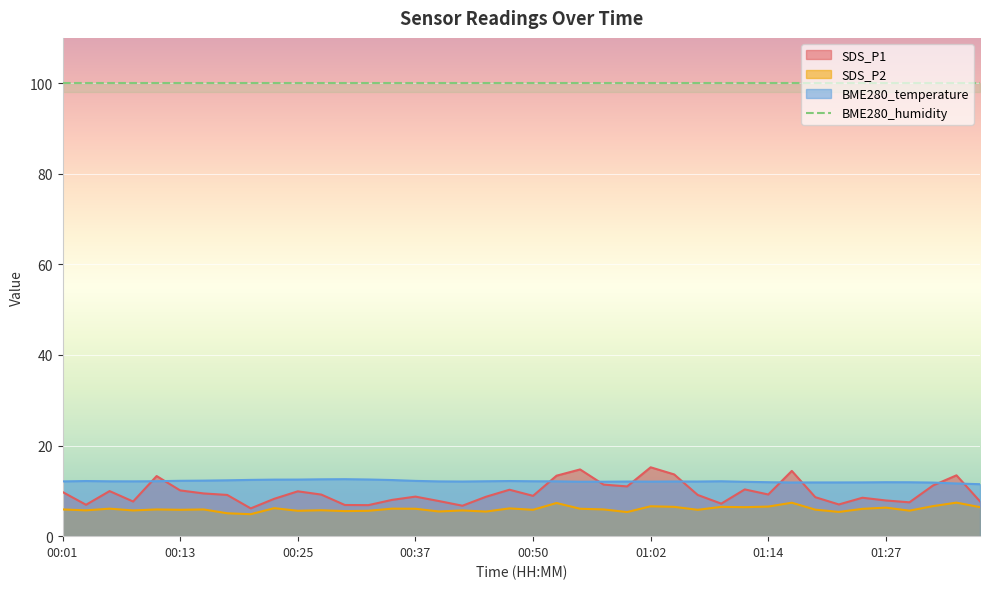

True or false: SDS_P2 has a value of 2.9 at 00:25.

False